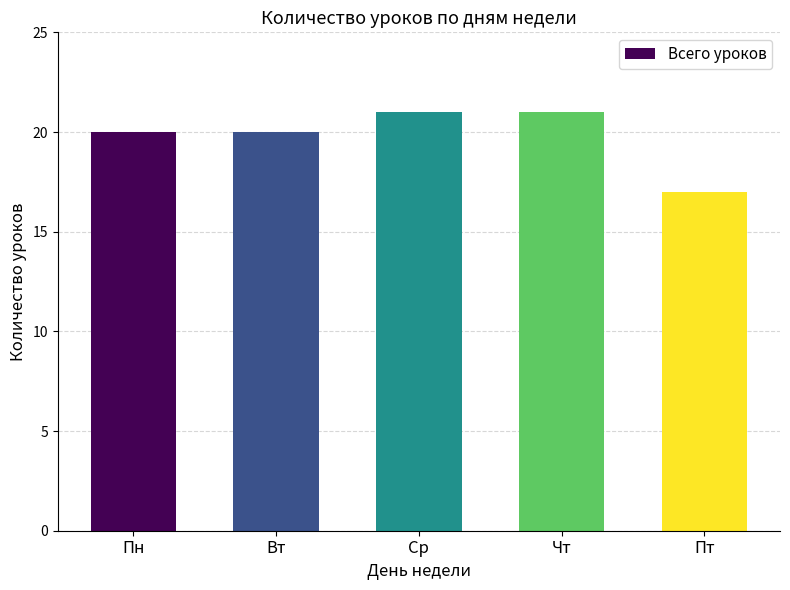

How many values are between 20 and 21?

4